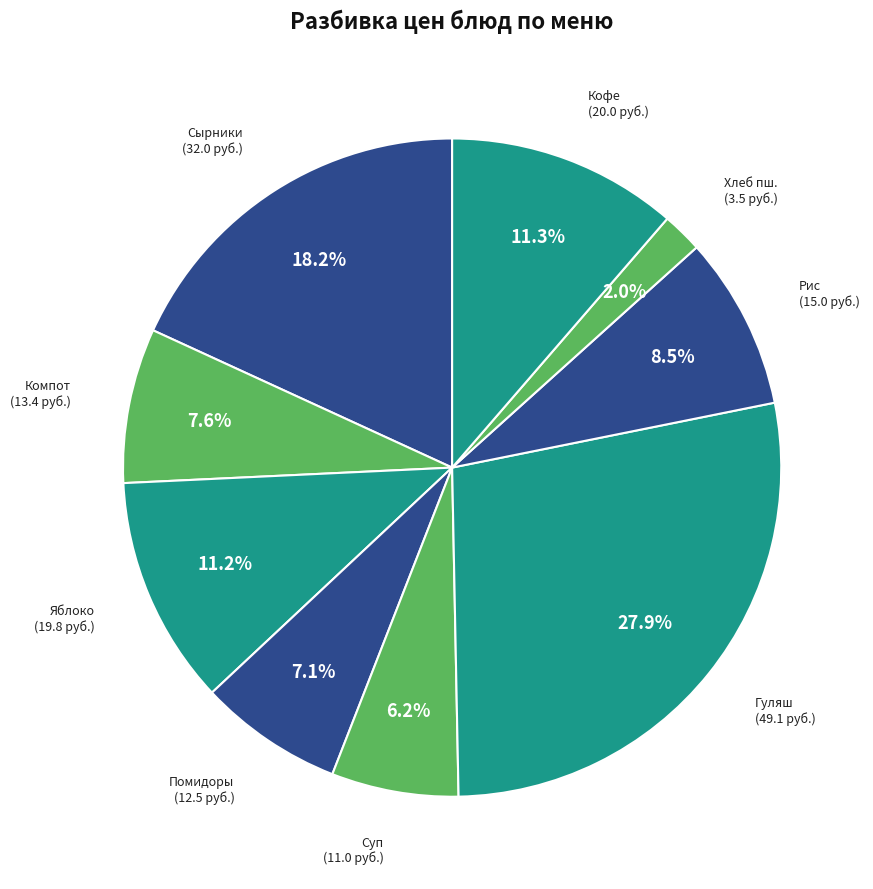

How many segments does this pie chart have?

9